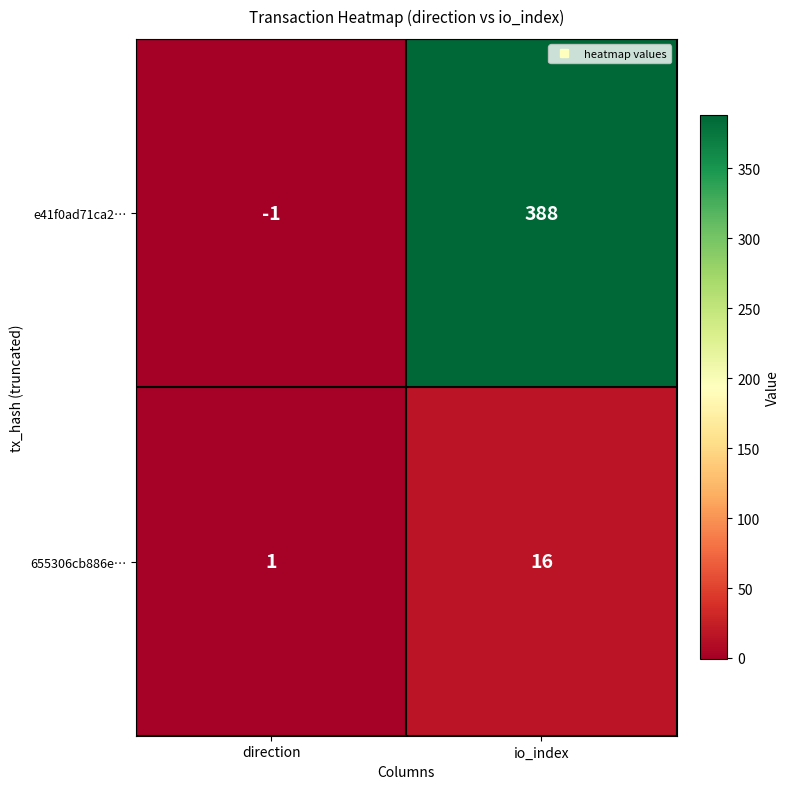

What is the sum of the 655306cb886e… values at direction and io_index?

17